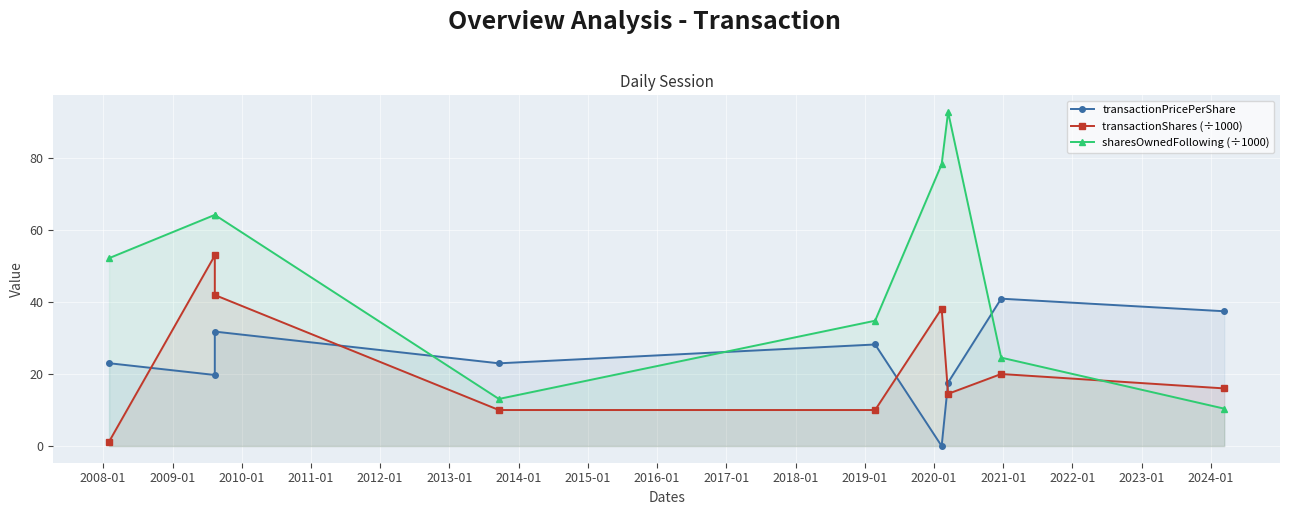

The transactionShares (÷1000) series shows 7.9 at 2013-01. True or false?

False